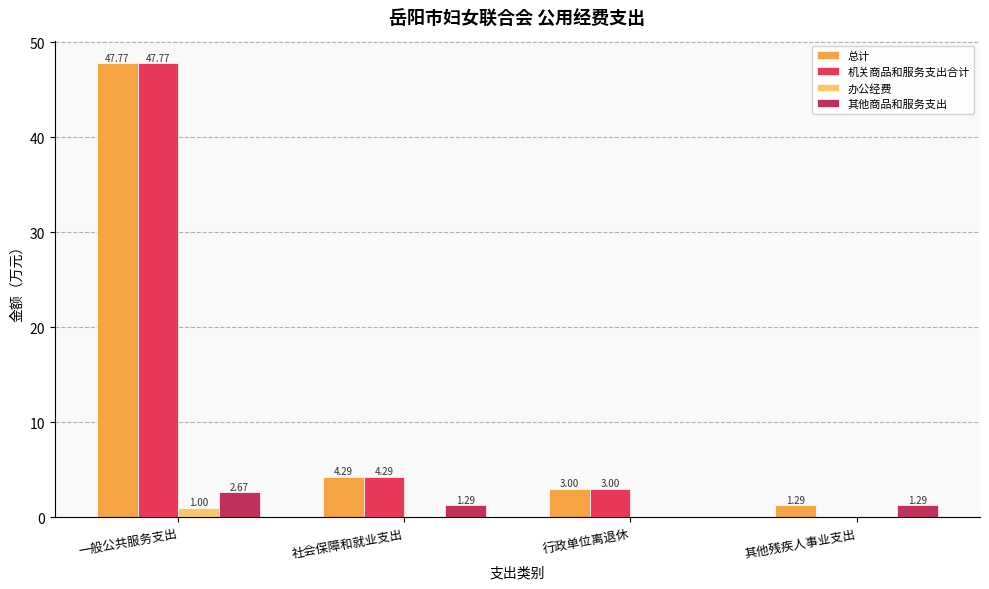

Where is 机关商品和服务支出合计 nearest to the value 23?

社会保障和就业支出